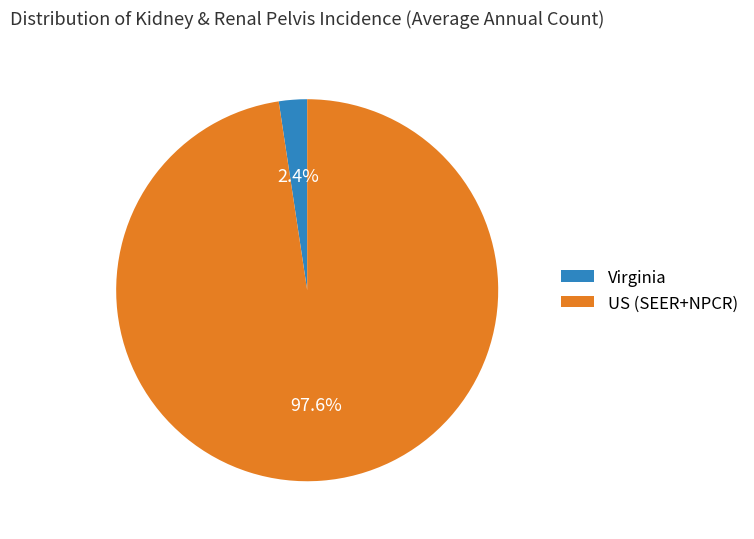

Between Virginia and US (SEER+NPCR), which is larger?

US (SEER+NPCR)